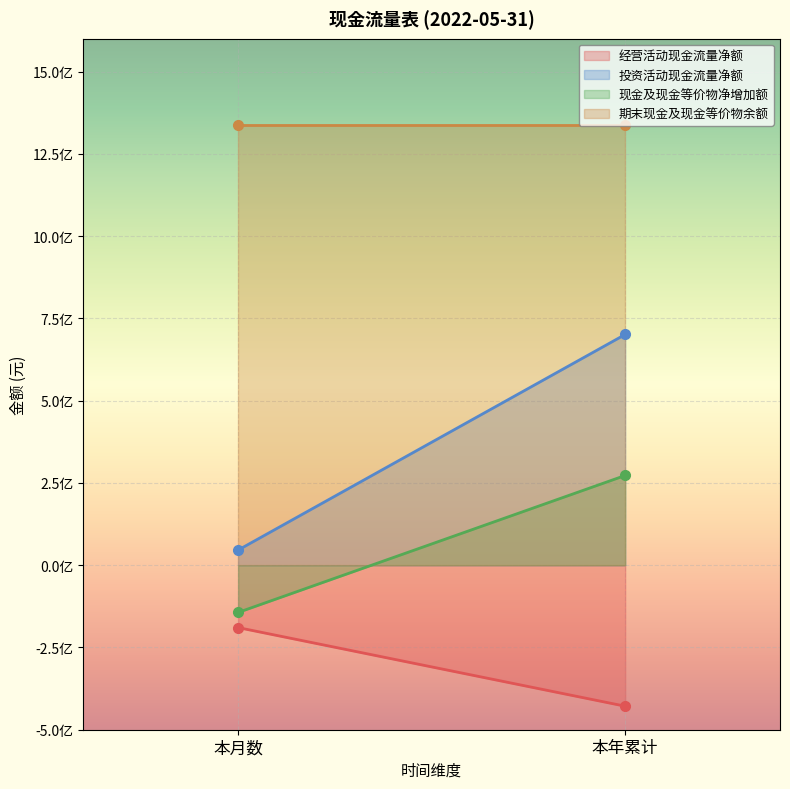

Count the number of categories in the chart.

2